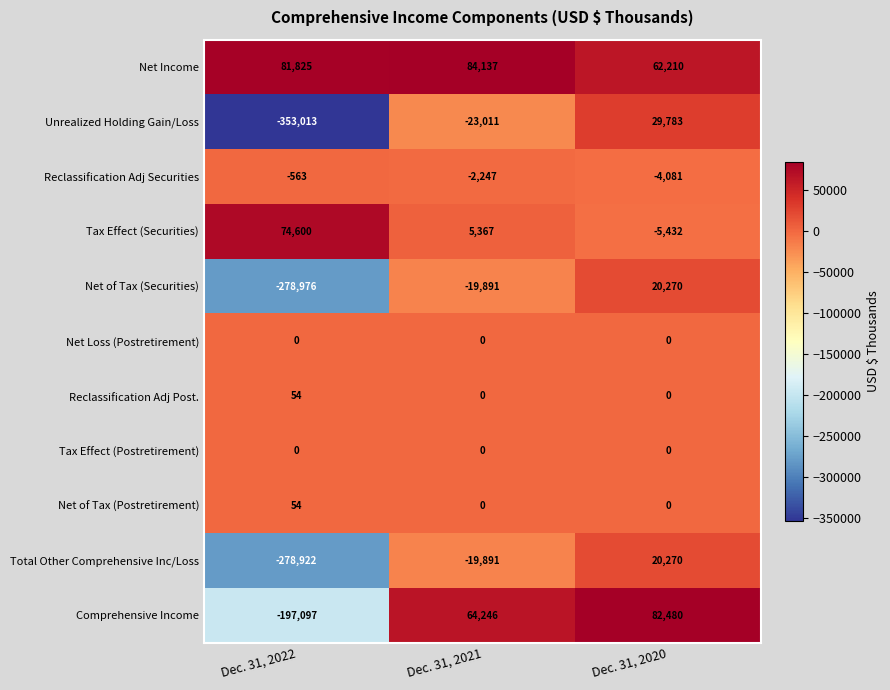

Between Dec. 31, 2021 and Dec. 31, 2020, which series saw the biggest shift?

Unrealized Holding Gain/Loss